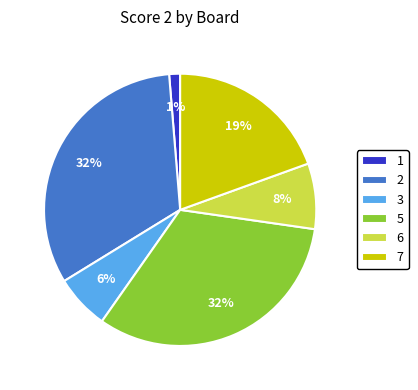

What is the ratio of the value at 6 to the value at 7?

0.4